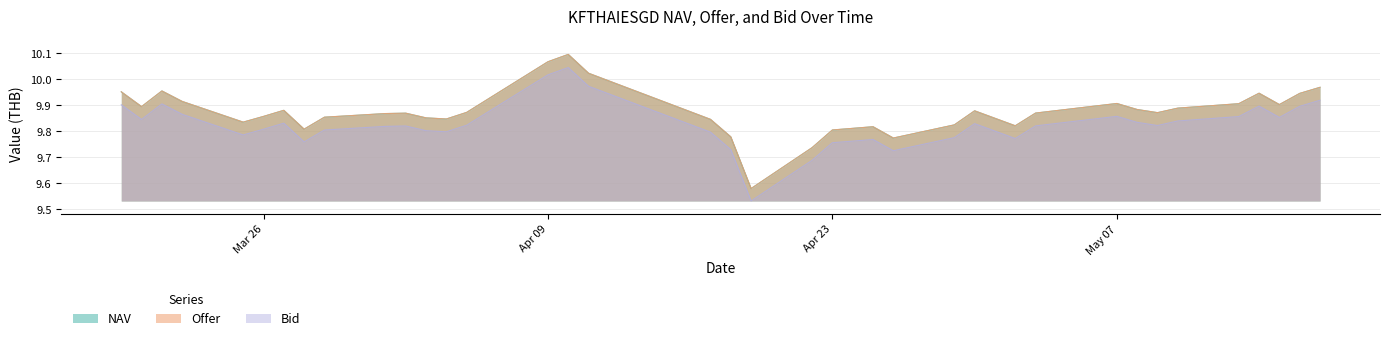

What are all the series names shown in the legend?

NAV, Offer, Bid